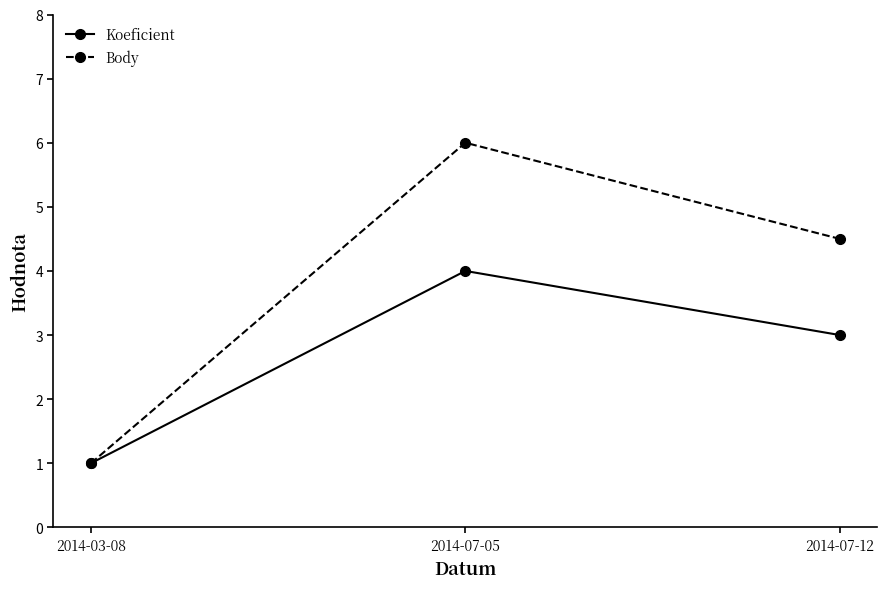

Is the value of Koeficient at 2014-03-08 greater than the value of Body at 2014-07-12?

No